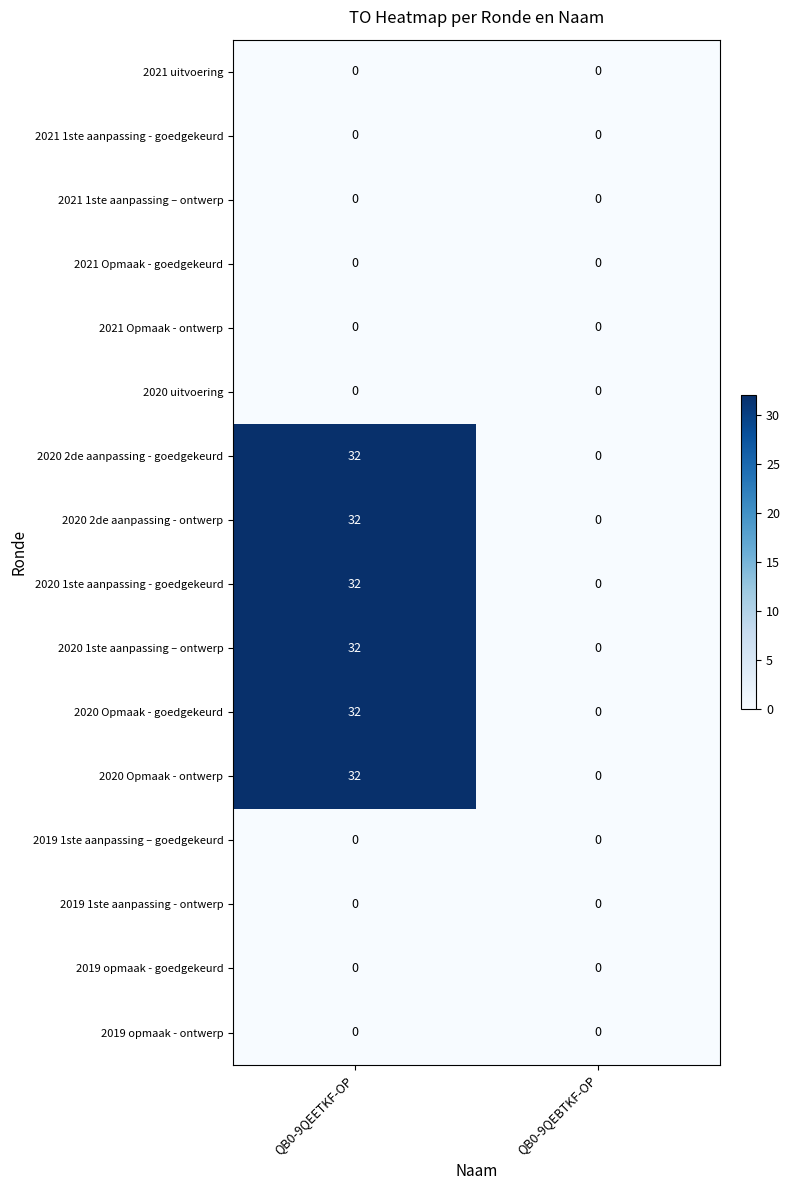

Is the value of 2021 Opmaak - ontwerp at QB0-9QEETKF-OP greater than the value of 2020 1ste aanpassing – ontwerp at QB0-9QEETKF-OP?

No